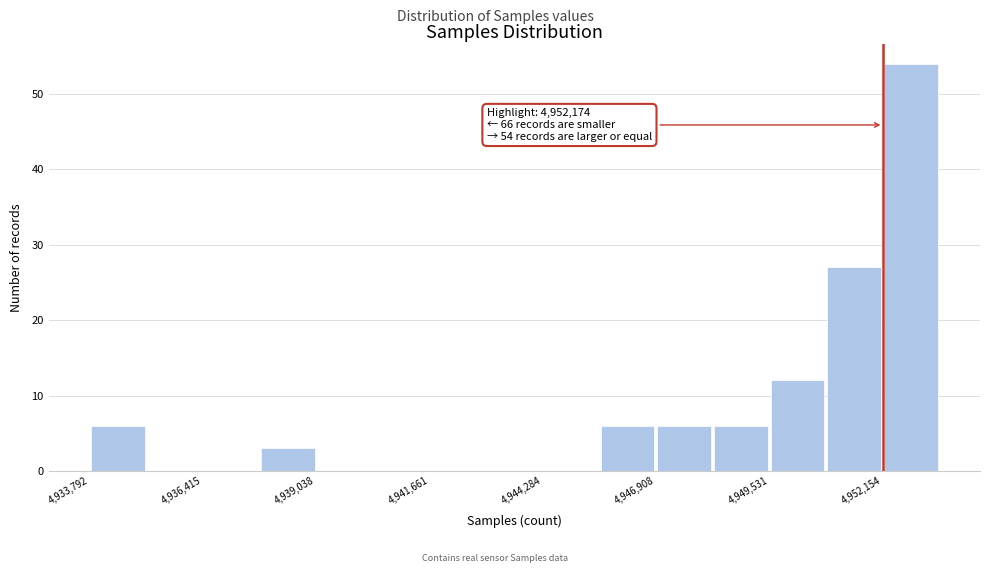

Read against the x-axis, roughly where is the centre of the tallest bar?

4953000